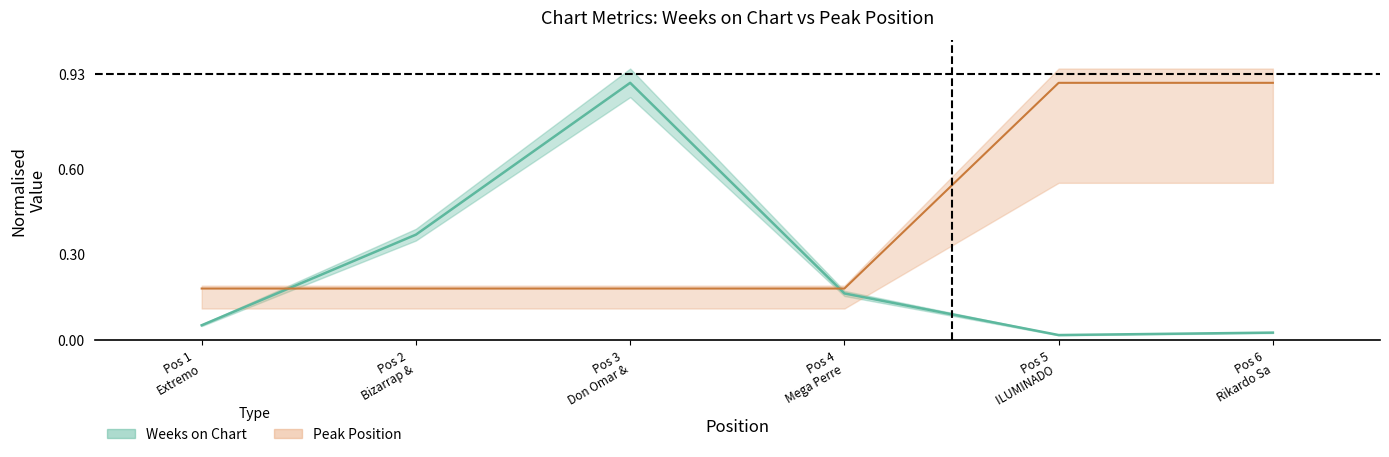

What is the value of the Weeks on Chart point at the 4th from the left?

0.2